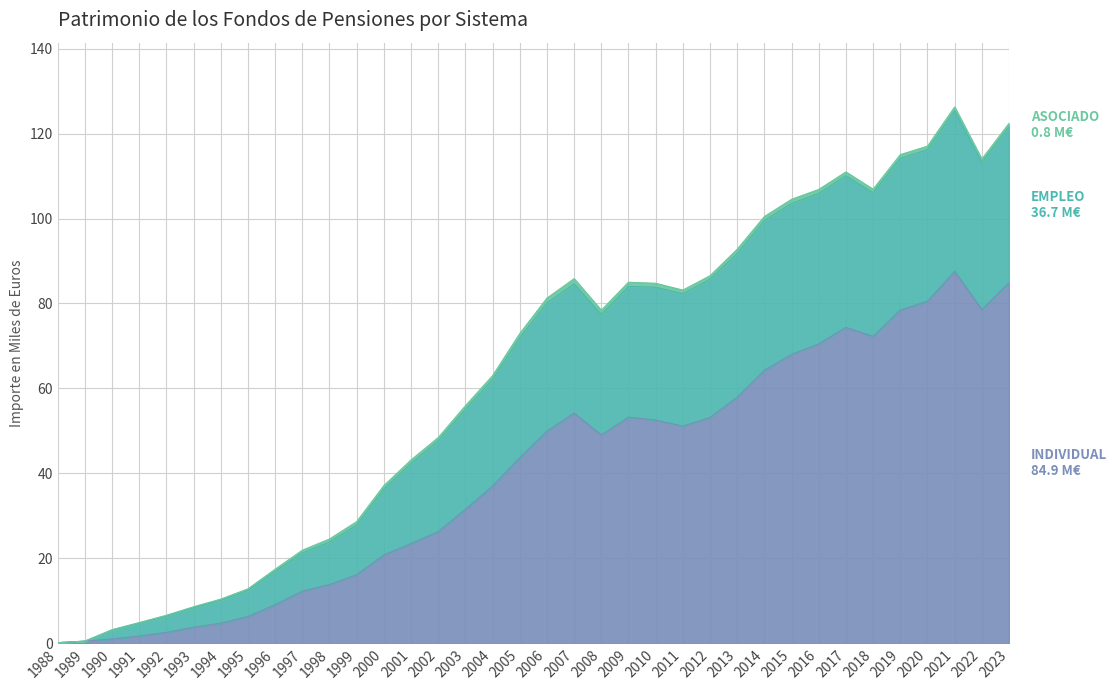

True or false: EMPLEO and INDIVIDUAL cross at least once.

False